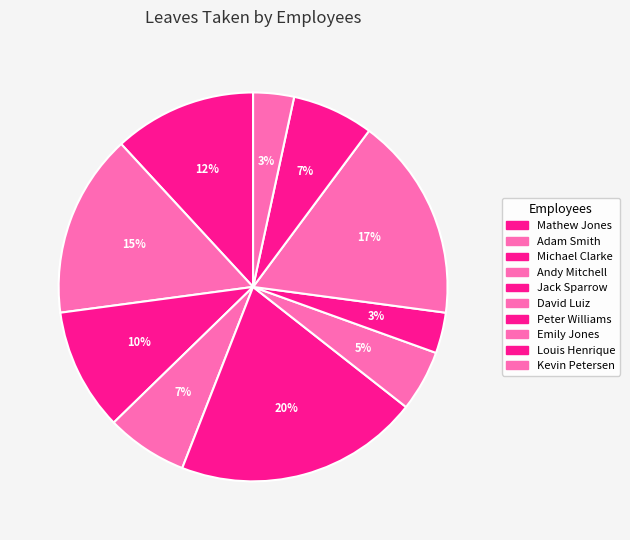

Does Emily Jones account for over 50% of the chart?

No